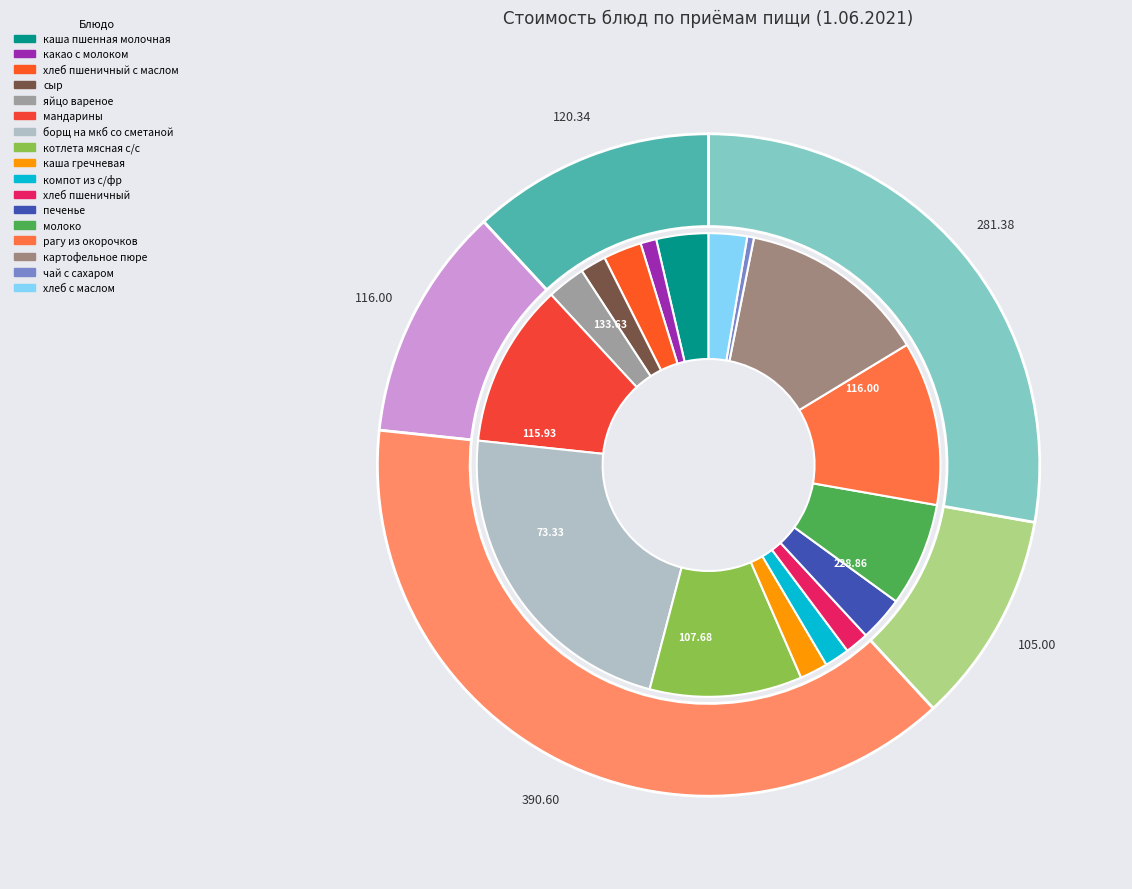

Count the number of slices in the pie.

17